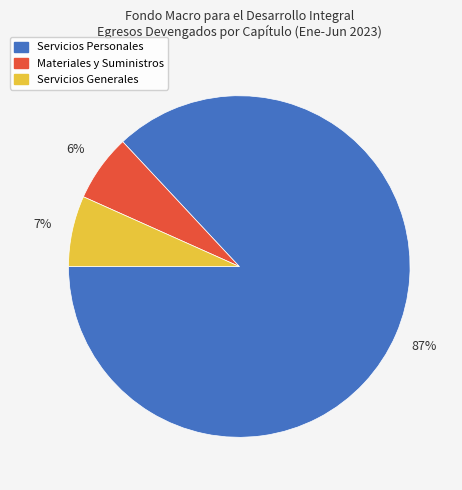

Is there any slice that represents more than half of the pie?

Yes